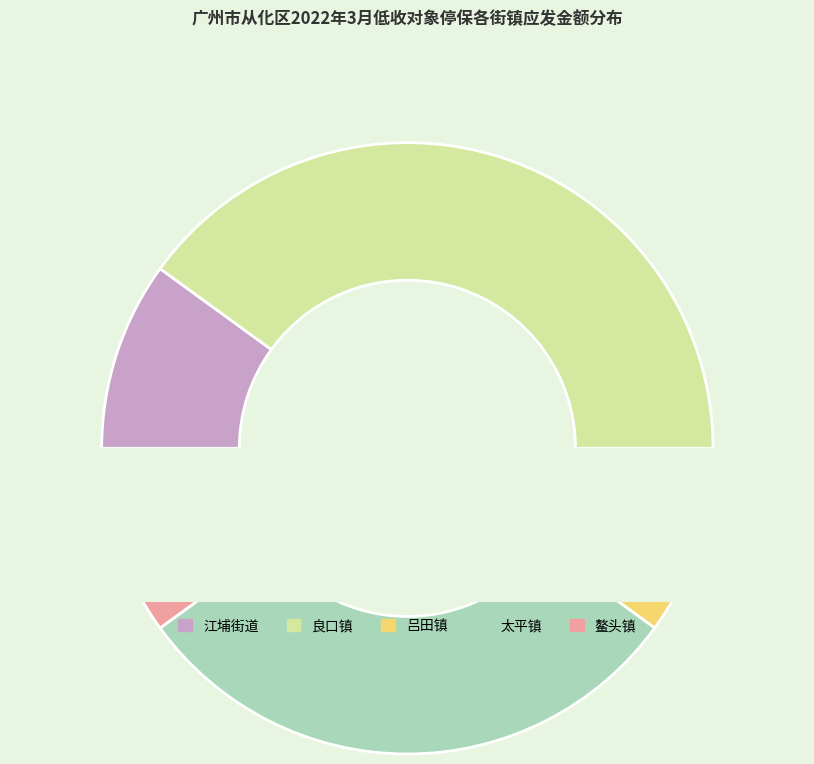

What is the largest slice in the pie chart?

良口镇